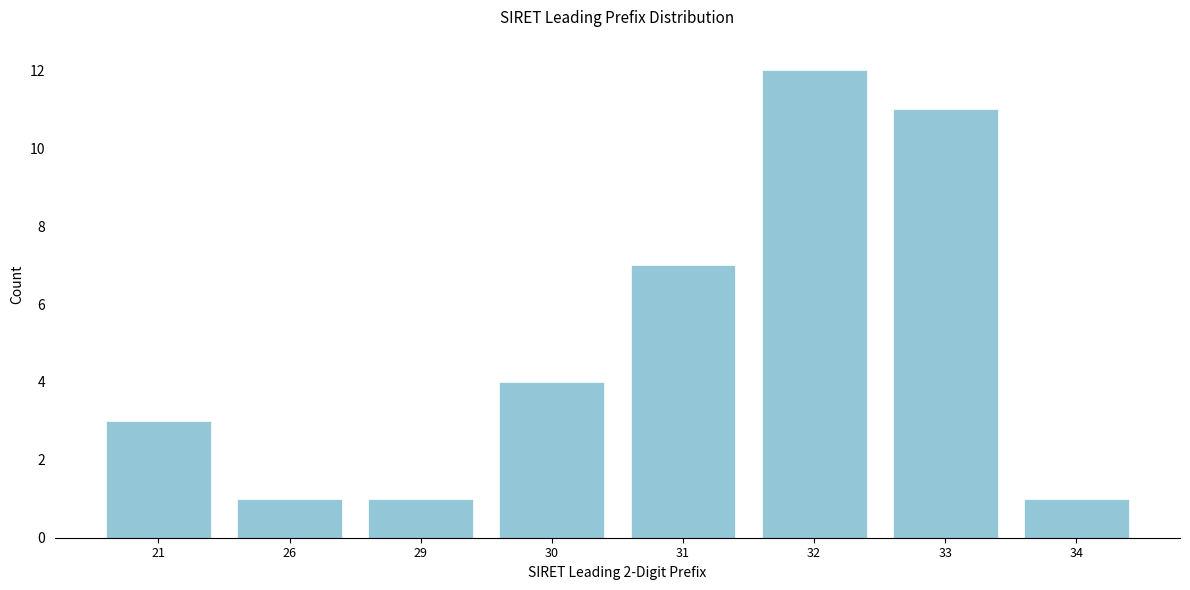

Reading left to right, what are all the values shown in this chart?

3	1	1	4	7	12	11	1